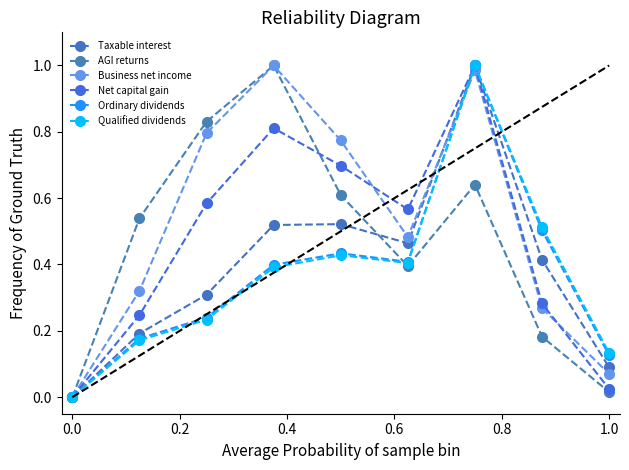

How many data points in AGI returns are above 0?

8